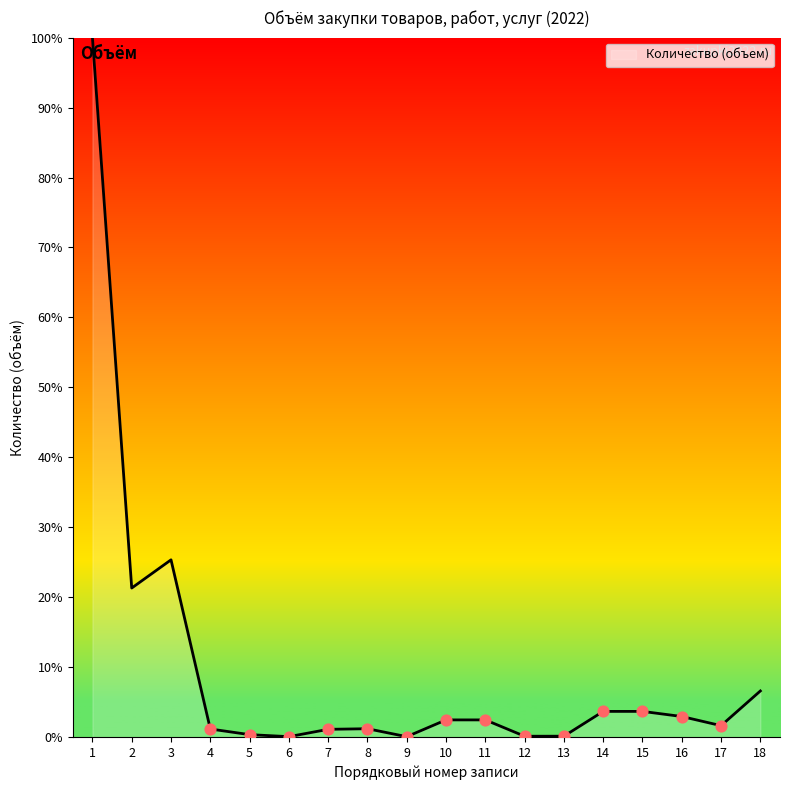

What is the ratio of the value at 18 to the value at 16?

2.2